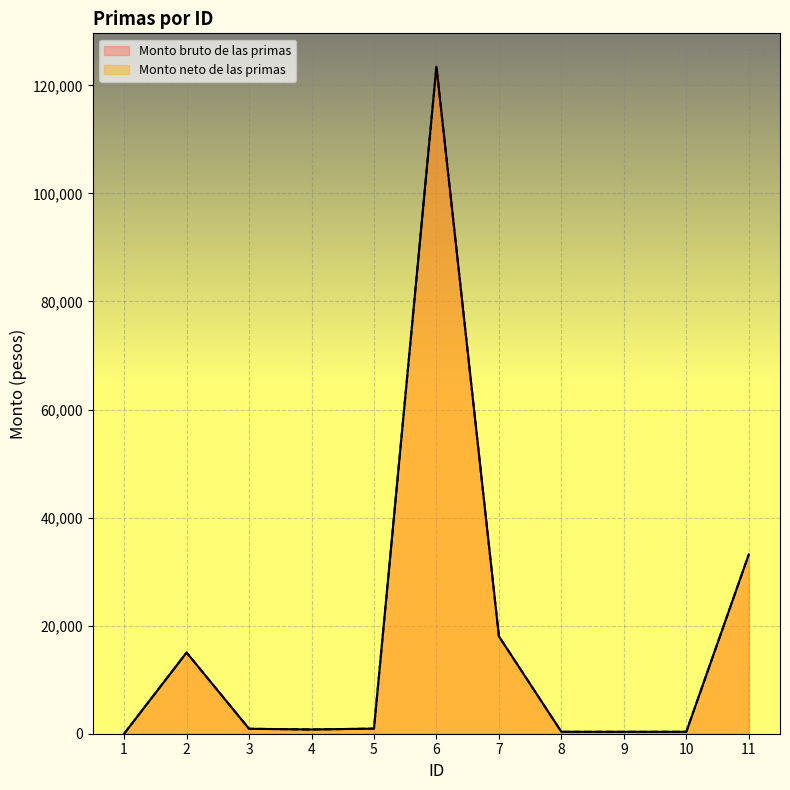

At which label is Monto neto de las primas closest to 61723?

11